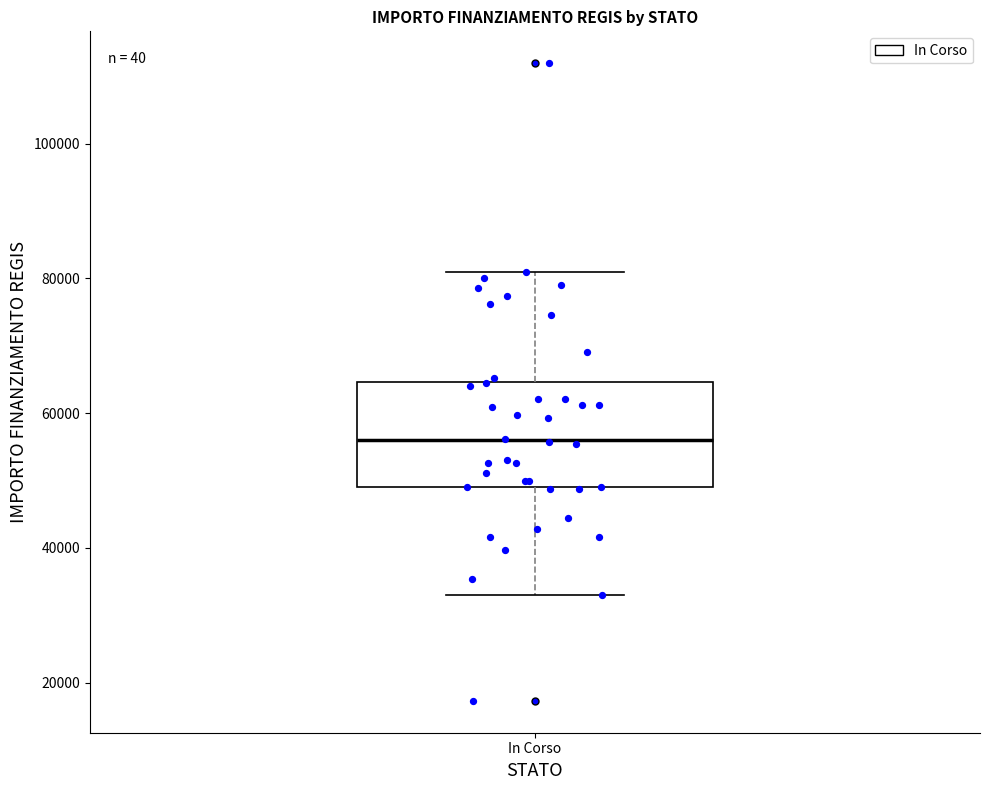

Read this box plot against the y-axis: the position of the median line, the range covered by the box, and the ends of both whiskers. The values are not printed on the chart, so give them approximately, as read against the axis.

median 56000, box 50000 to 64000, whiskers 32000 to 80000